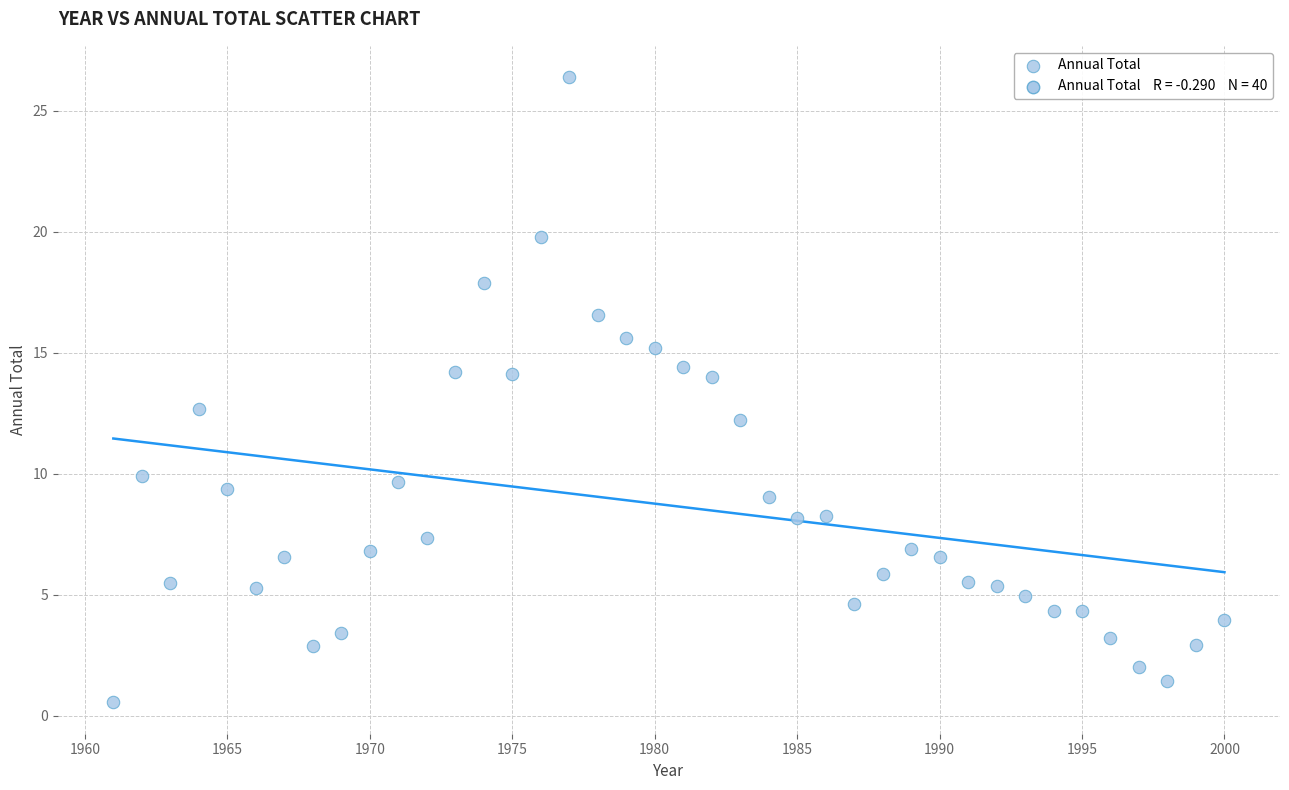

What Y value in the scatter plot is closest to 13?

12.7